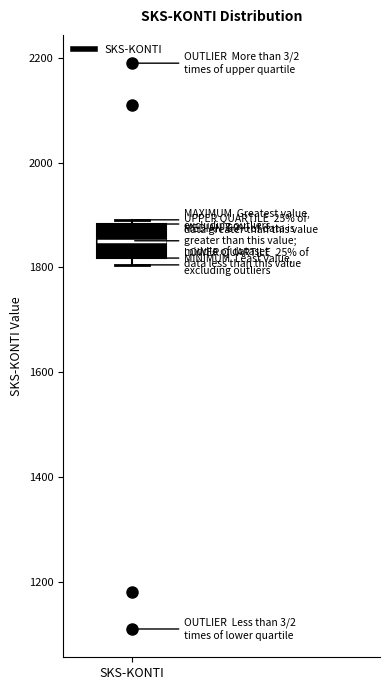

Transcribe this box plot: give where the median line is, the range the box spans, and where the two whiskers end, as read against the y-axis. The values are not printed on the chart, so give them approximately, as read against the axis.

median 1860, box 1820 to 1880, whiskers 1800 to 1900